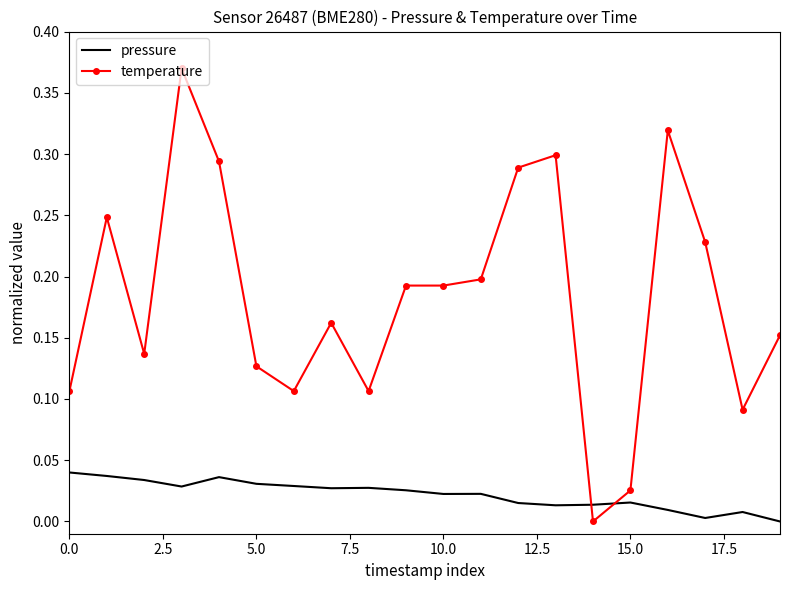

Which series has the widest spread of values?

temperature